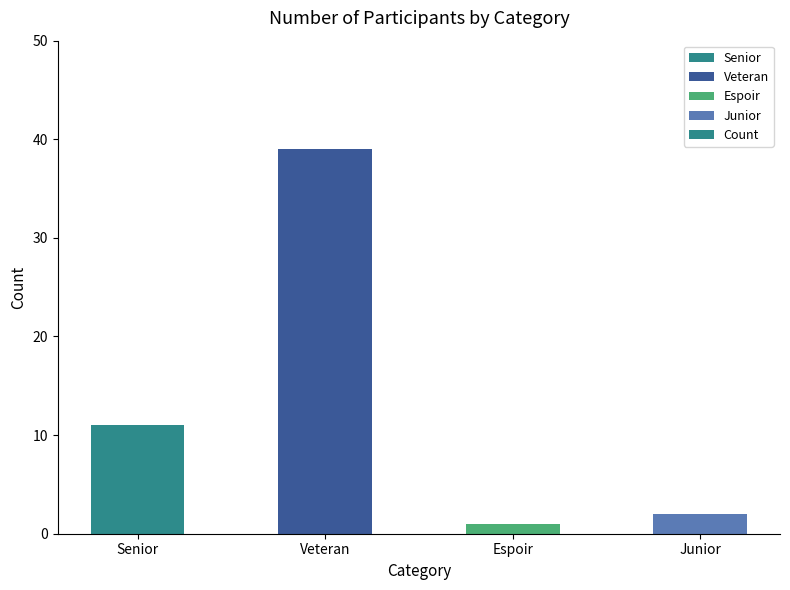

The chart shows a value of 60 at Veteran. True or false?

False